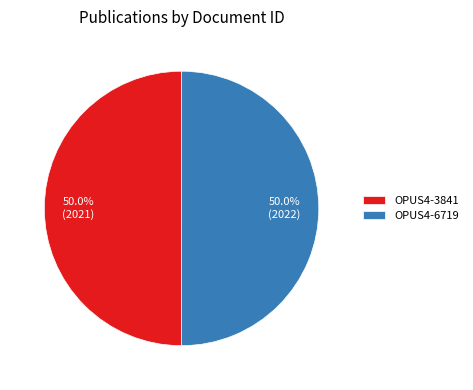

Approximately how many times larger is the value at OPUS4-3841 compared to OPUS4-6719?

1.0